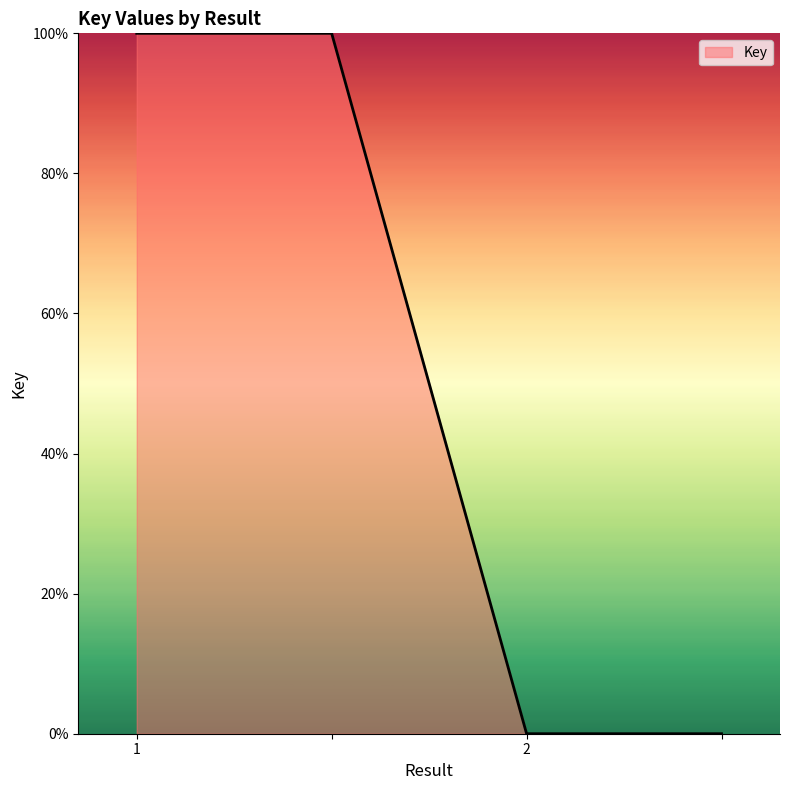

What is the difference between the second highest and minimum values?

100